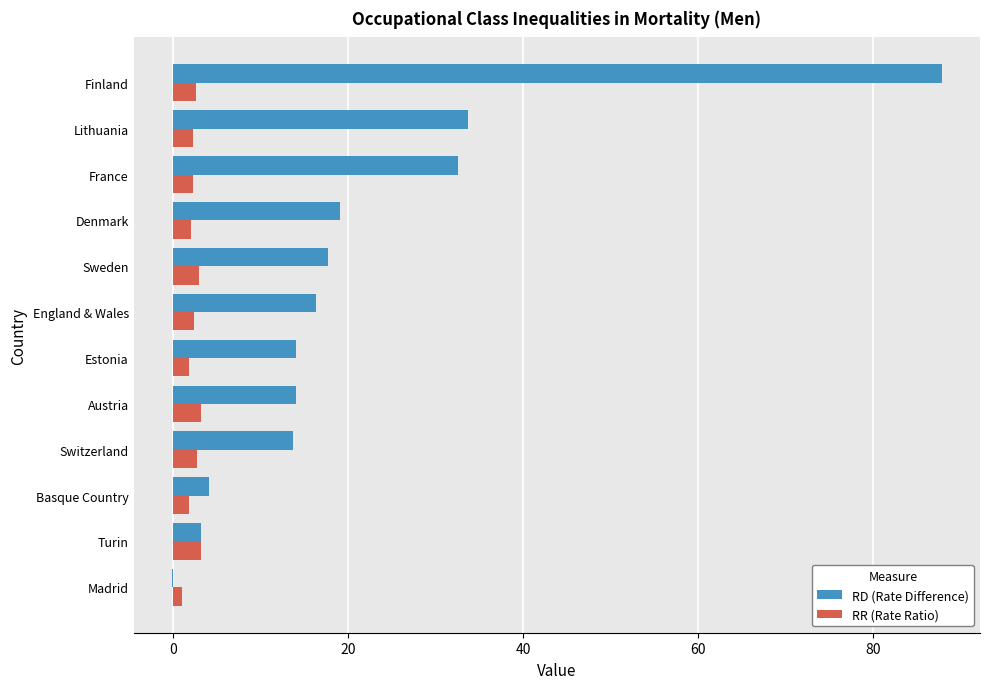

Read the RR (Rate Ratio) value at Austria.

3.1